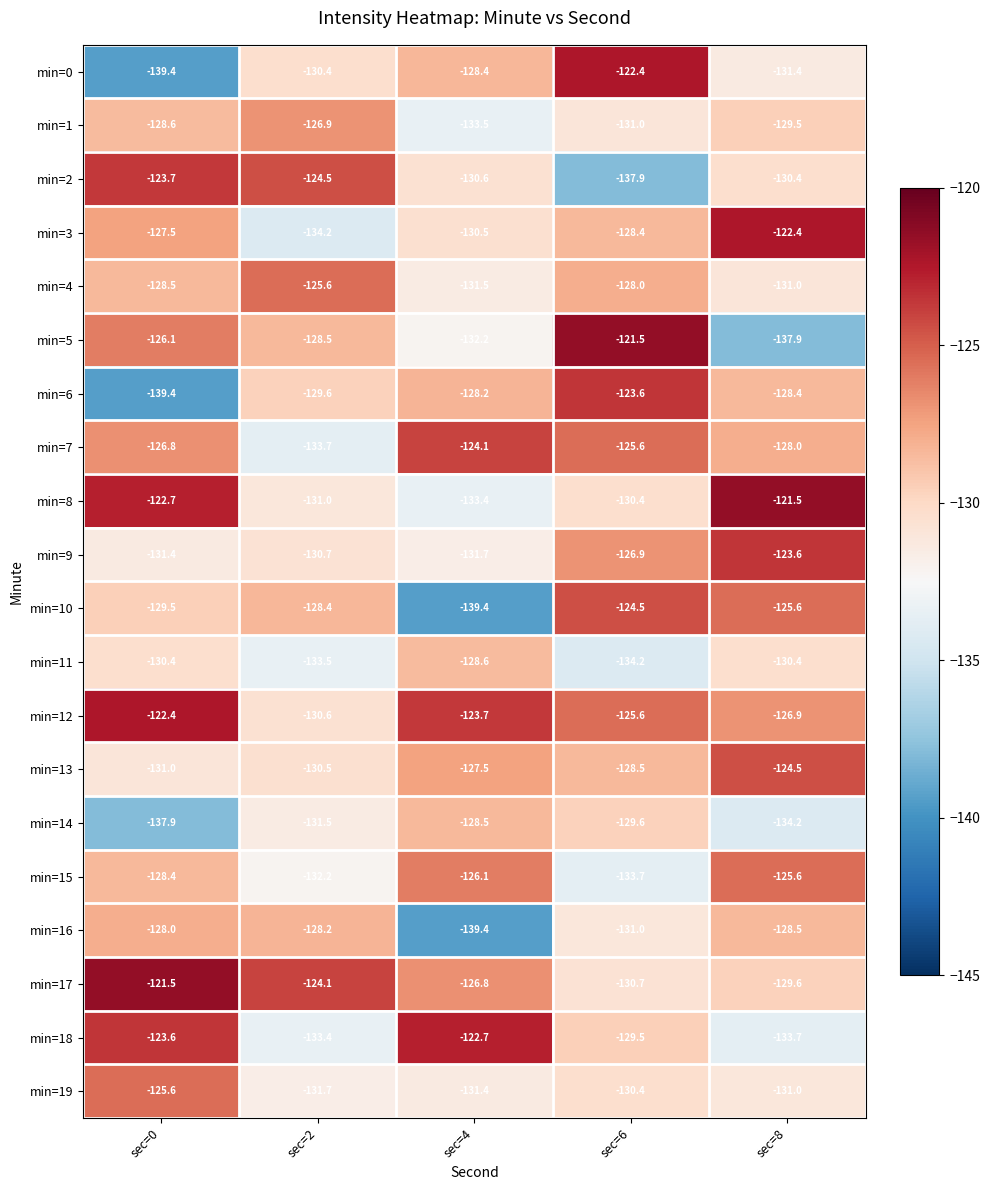

What is the average value of the min=3 series?

-128.6